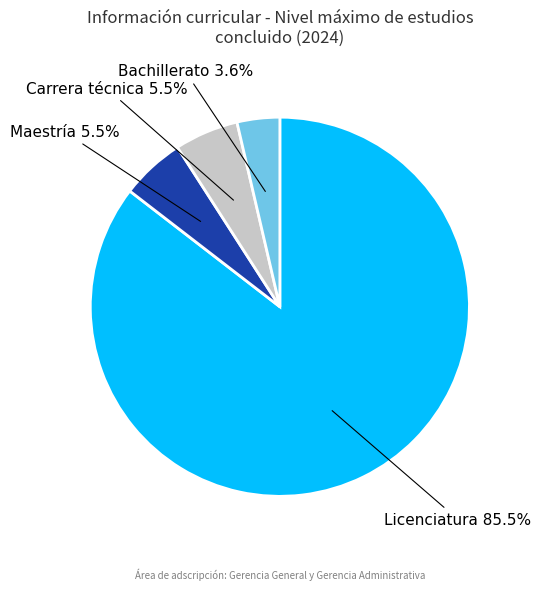

Is the sum of Carrera técnica and Licenciatura greater than half?

Yes